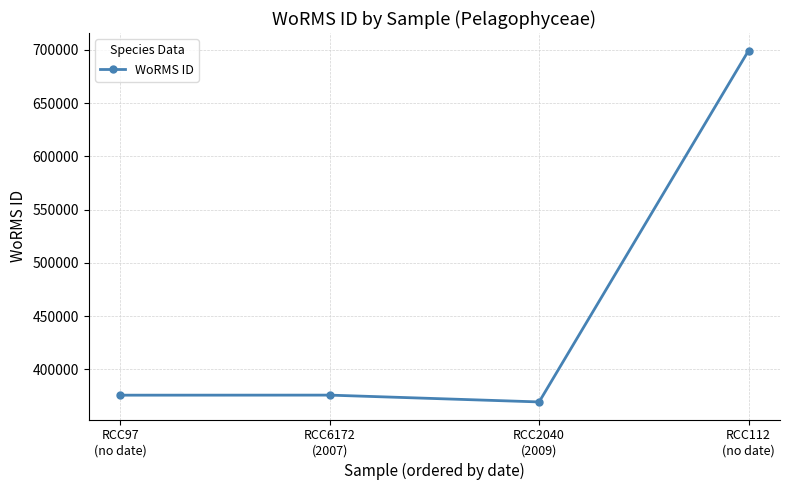

Which category has the highest value across all series?

RCC112
(no date)